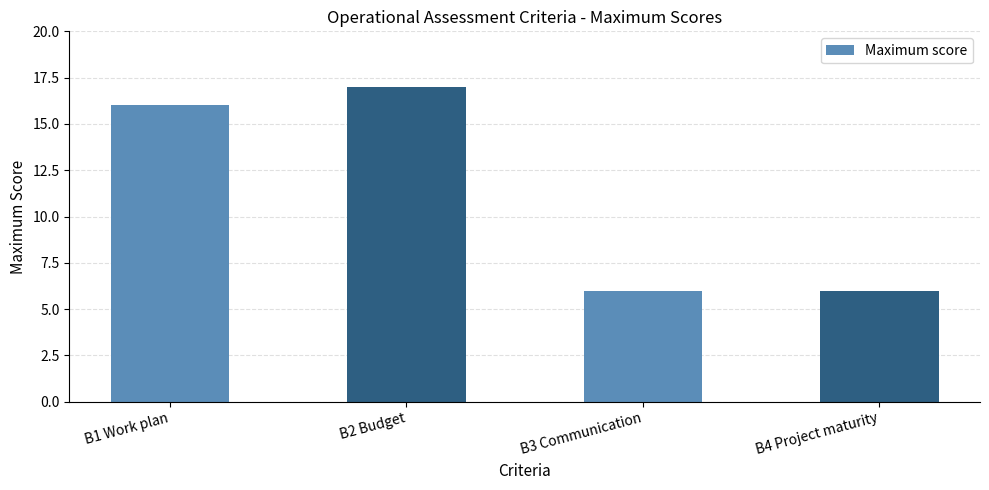

What is the sum of all values?

45